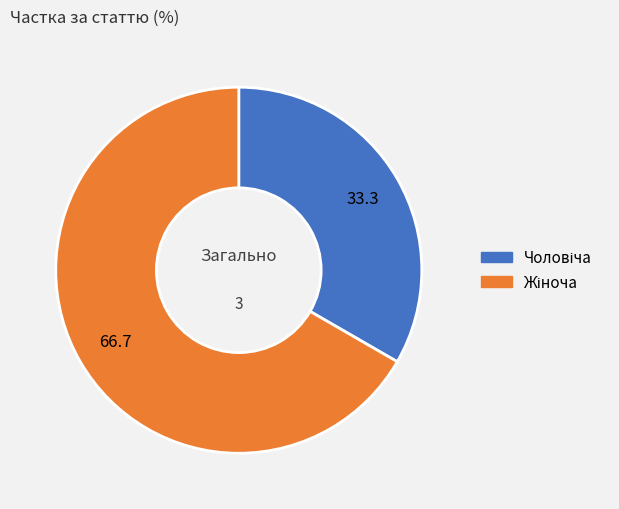

Does any single category account for the majority?

Yes